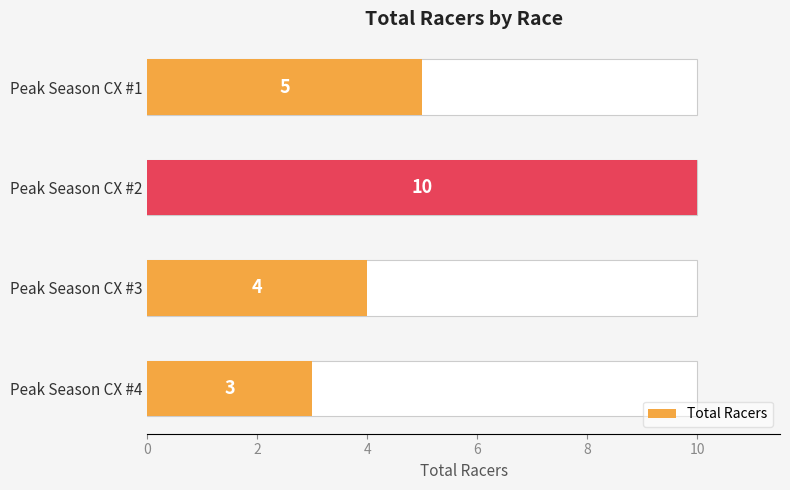

Is it true that the value at Peak Season CX #3 is 7?

False